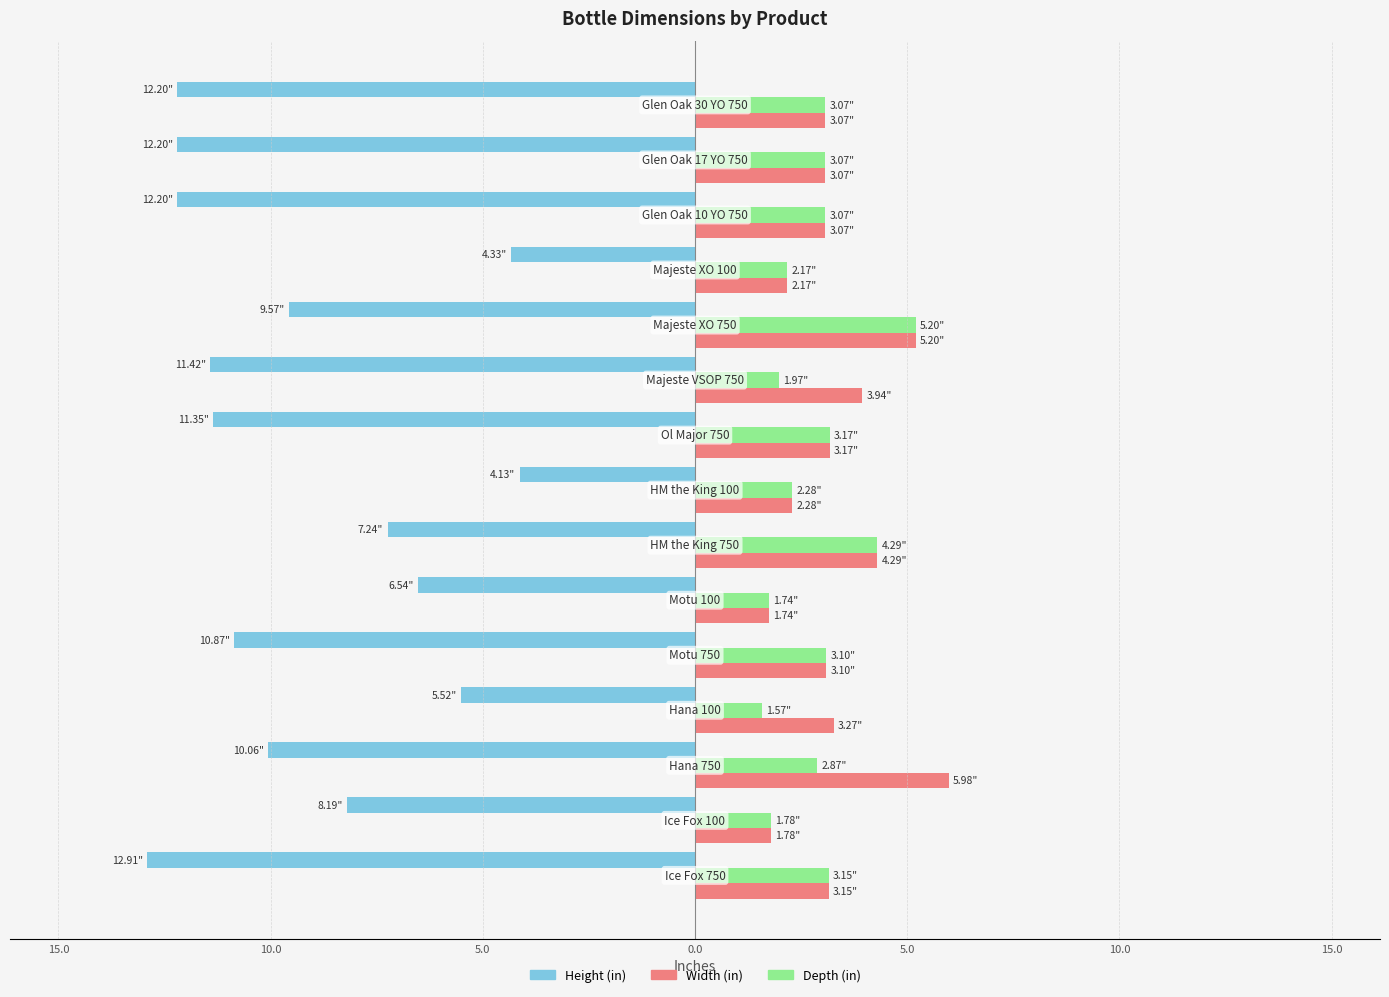

What are all the series names shown in the legend?

Height (in), Width (in), Depth (in)